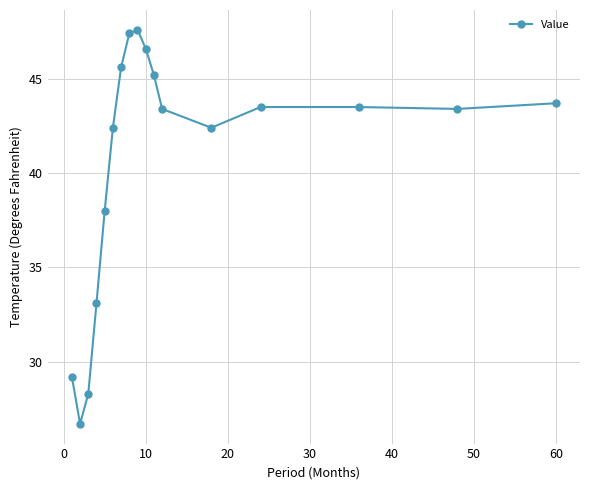

Count the number of categories in the chart.

17